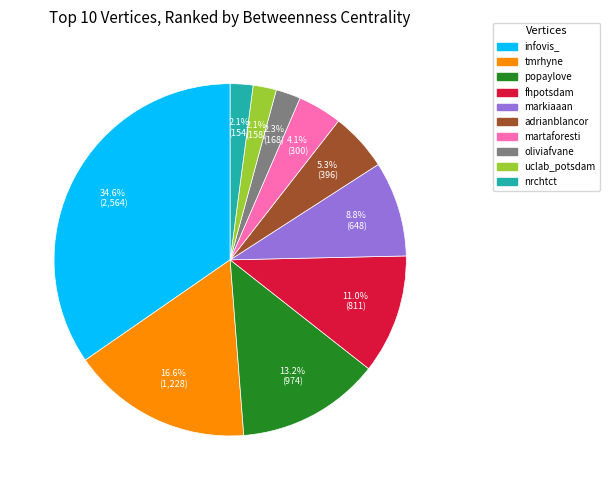

Does infovis_ represent more than half of the total?

No